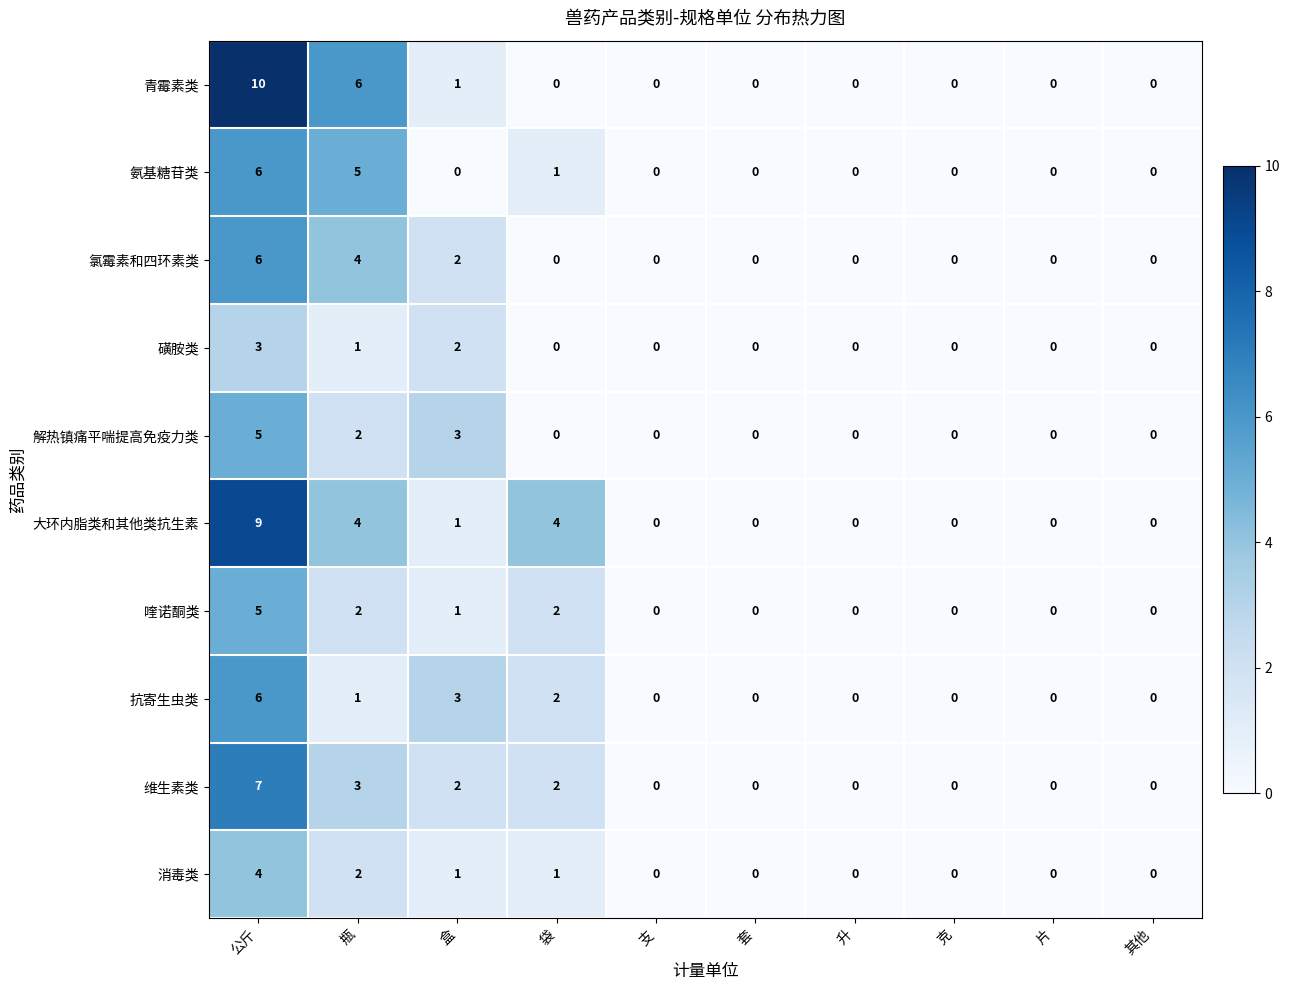

Between 公斤 and 片, which series saw the biggest shift?

青霉素类